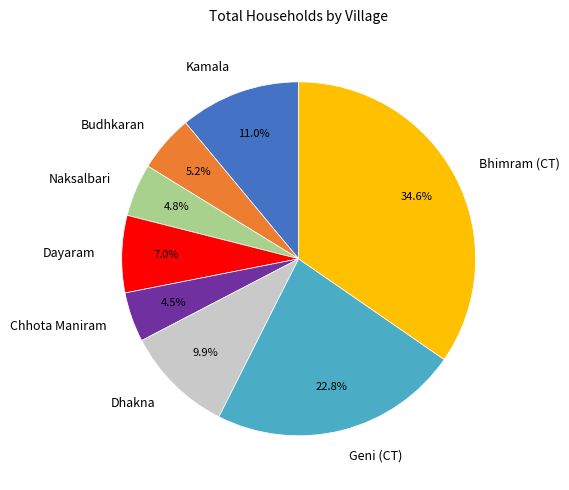

Which has a higher value, Kamala or Budhkaran?

Kamala